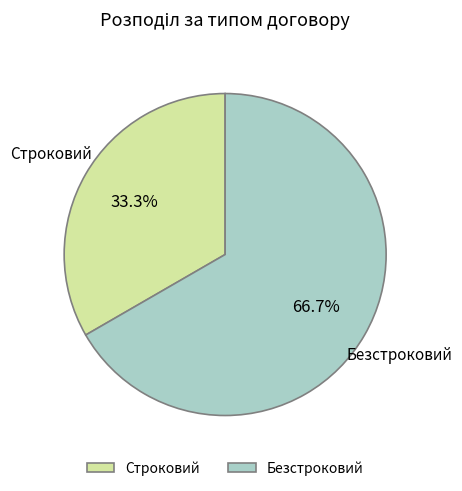

Which category accounts for the majority?

Безстроковий